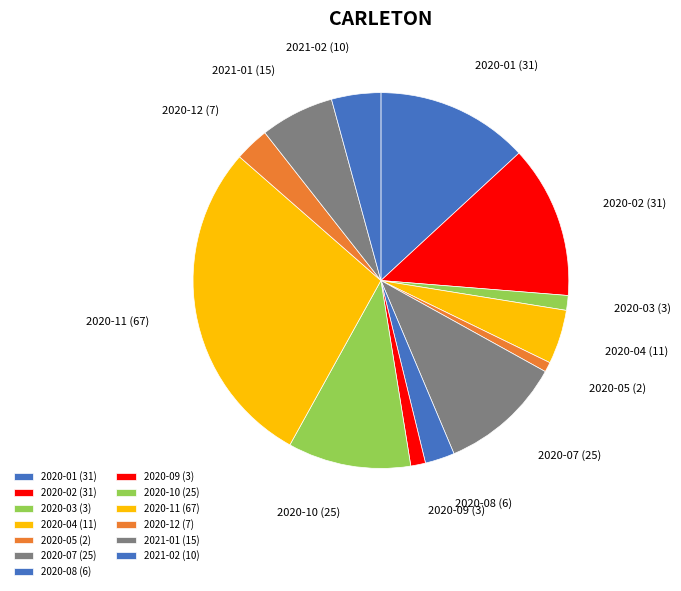

Combined, do 2020-01 and 2021-02 account for over 50%?

No